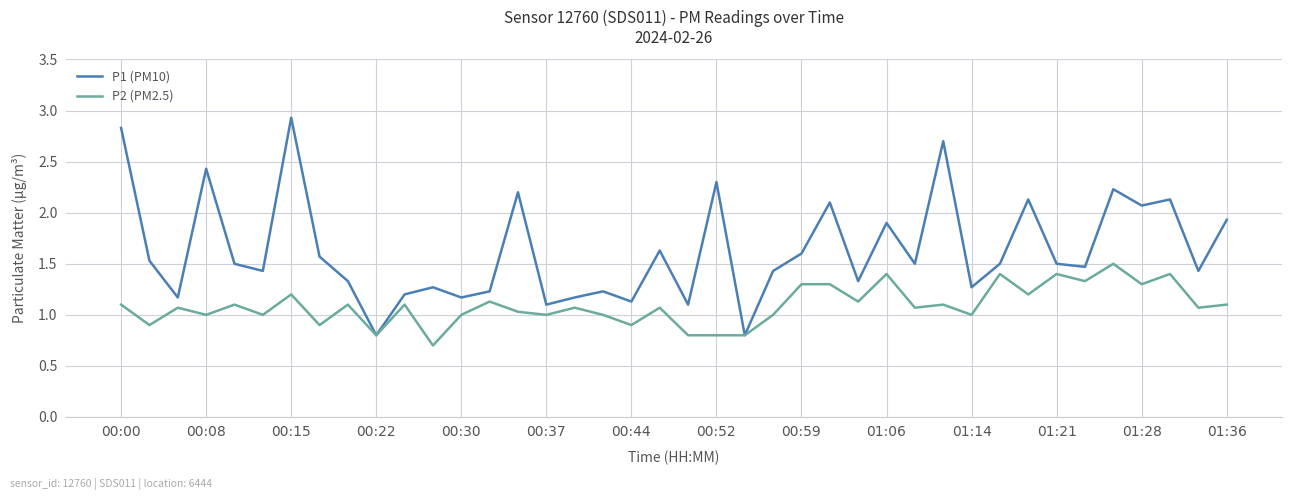

Which series has the largest range (max minus min)?

P1 (PM10)